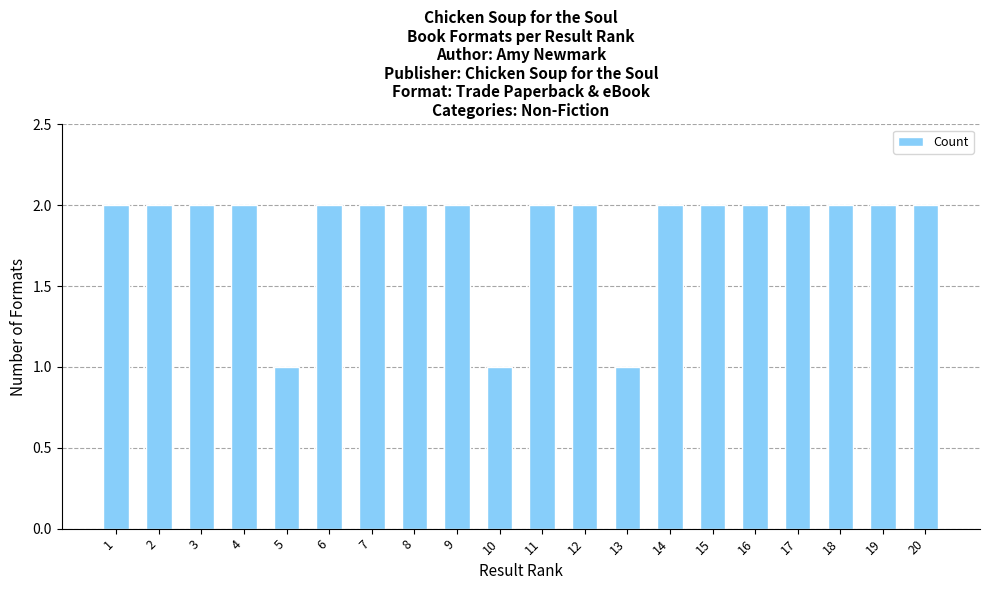

What value does the data have at 3?

2